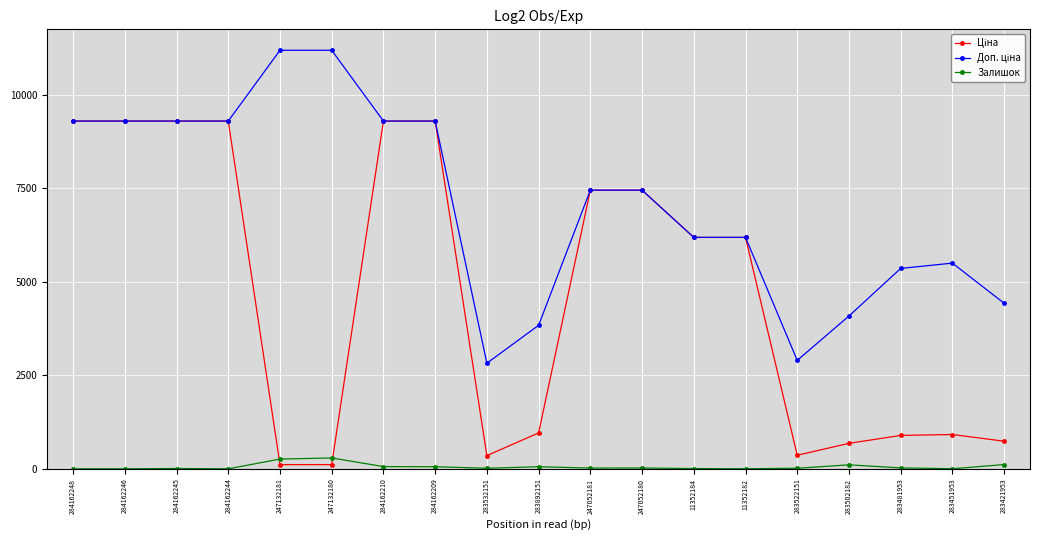

What position from the right is 284162209?

12